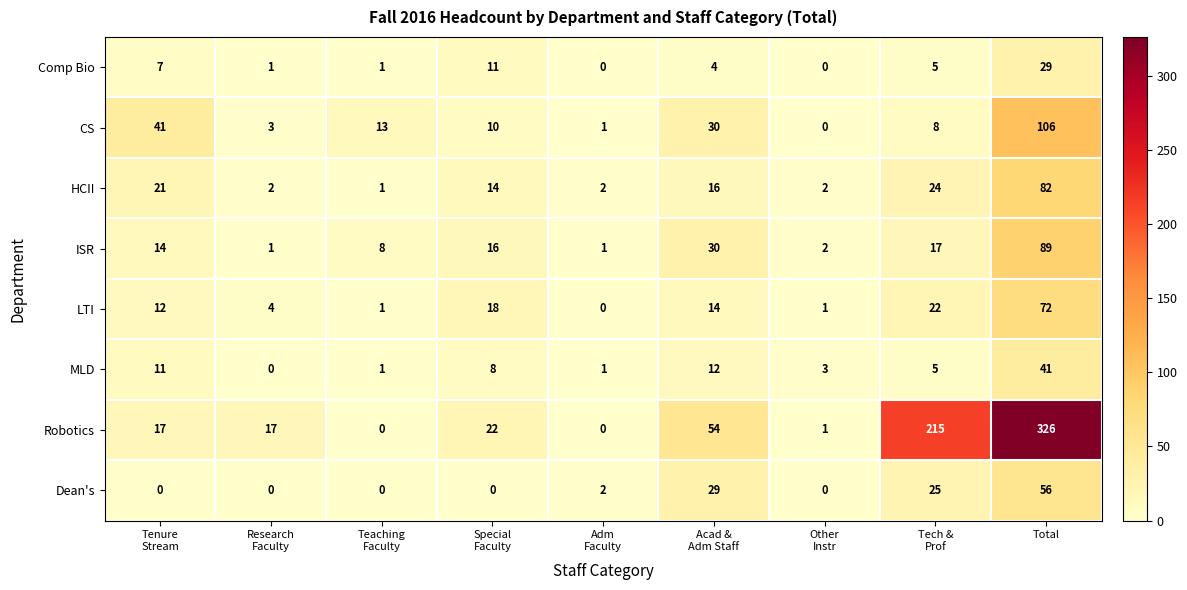

Which category has the highest value in the CS series?

Total